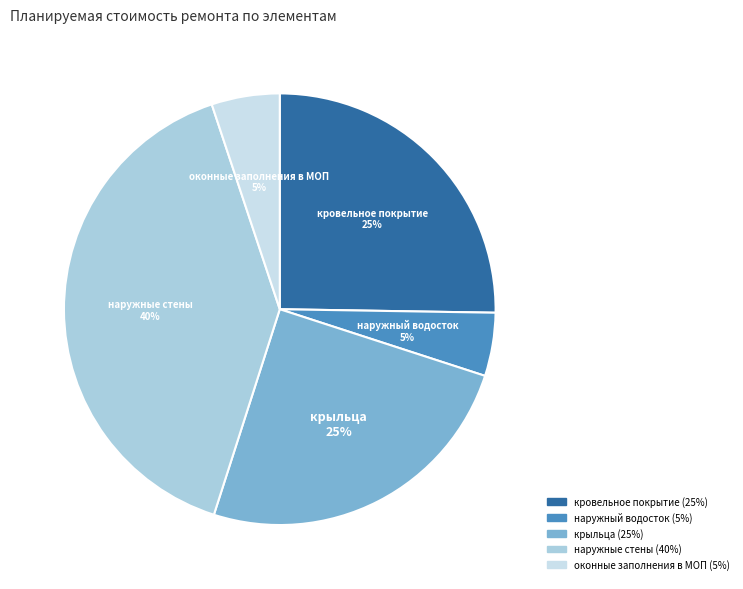

What percentage is the наружные стены slice, to the nearest percent?

40%